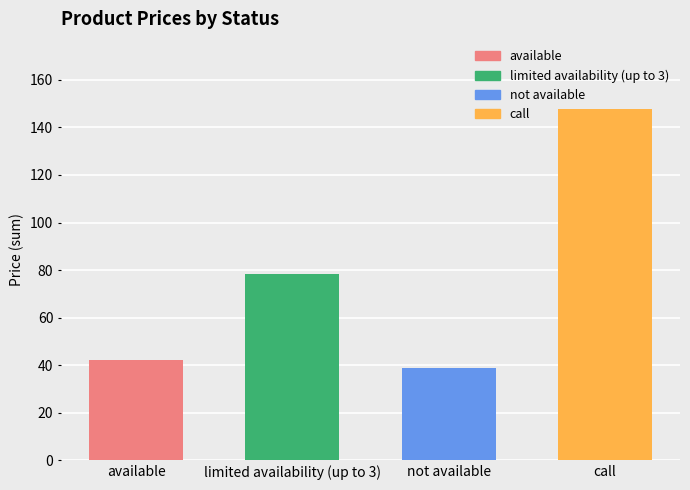

Rank the categories by value from lowest to highest.

not available, available, limited availability (up to 3), call